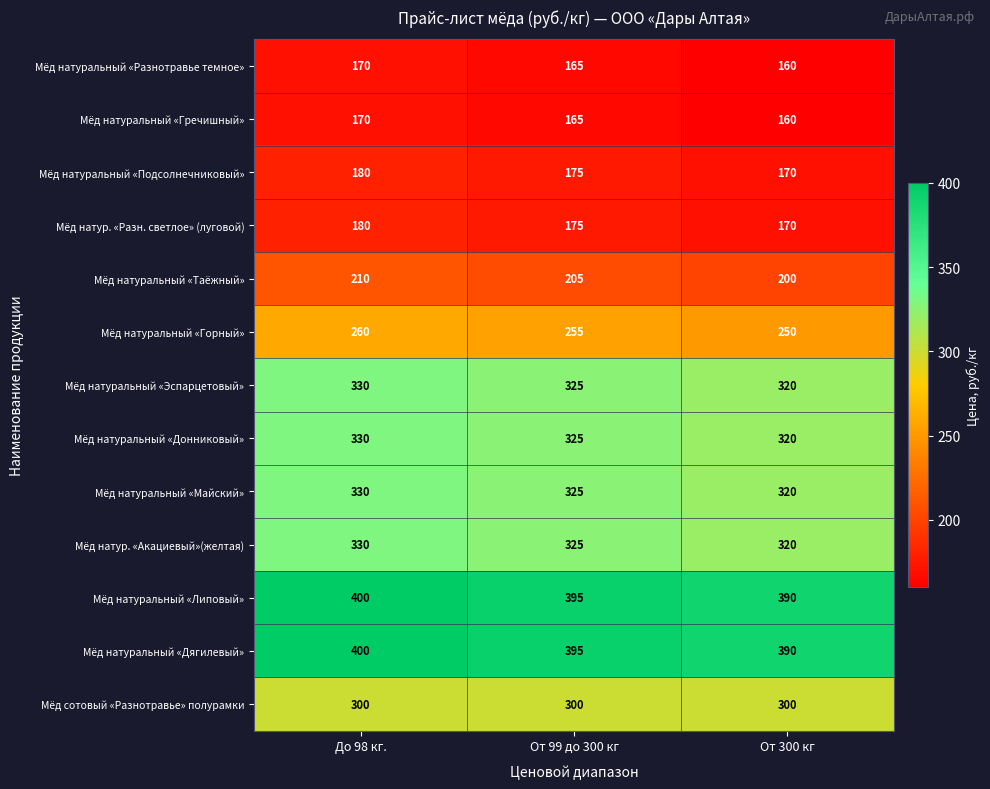

Rank the categories by Мёд натуральный «Разнотравье темное» value from highest to lowest.

До 98 кг., От 99 до 300 кг, От 300 кг